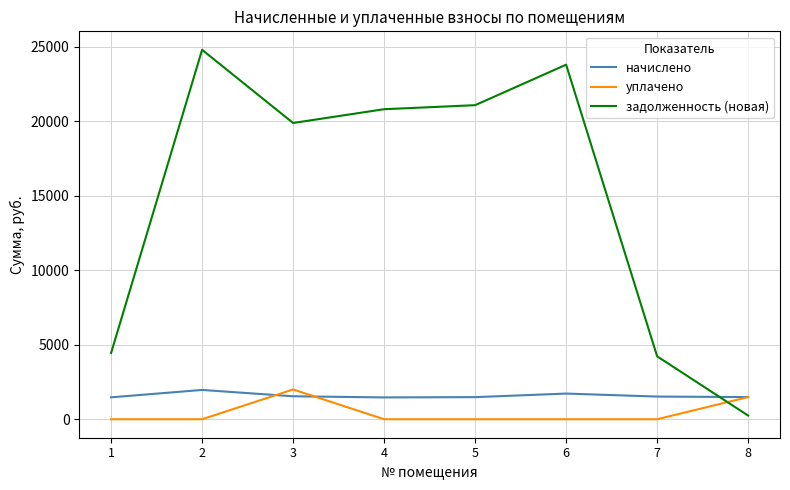

What is the difference between the second highest and second lowest values in the уплачено series?

1488.7